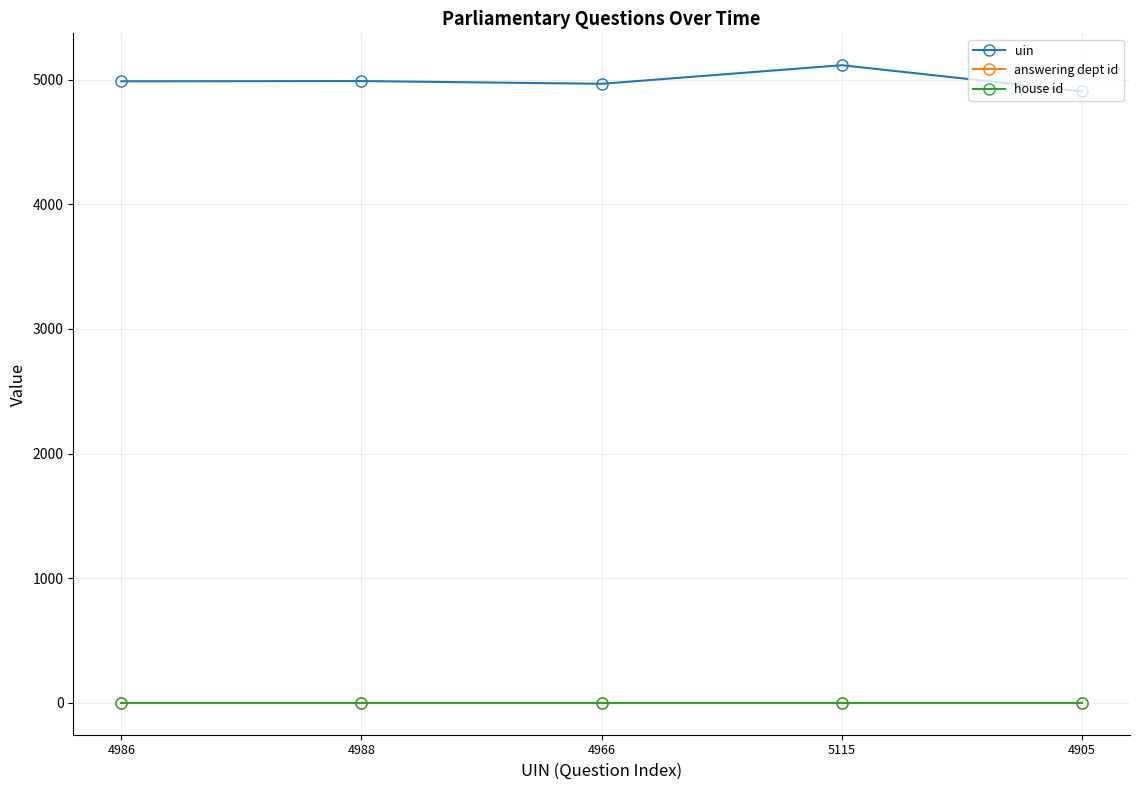

Does the chart have visible grid lines?

Yes